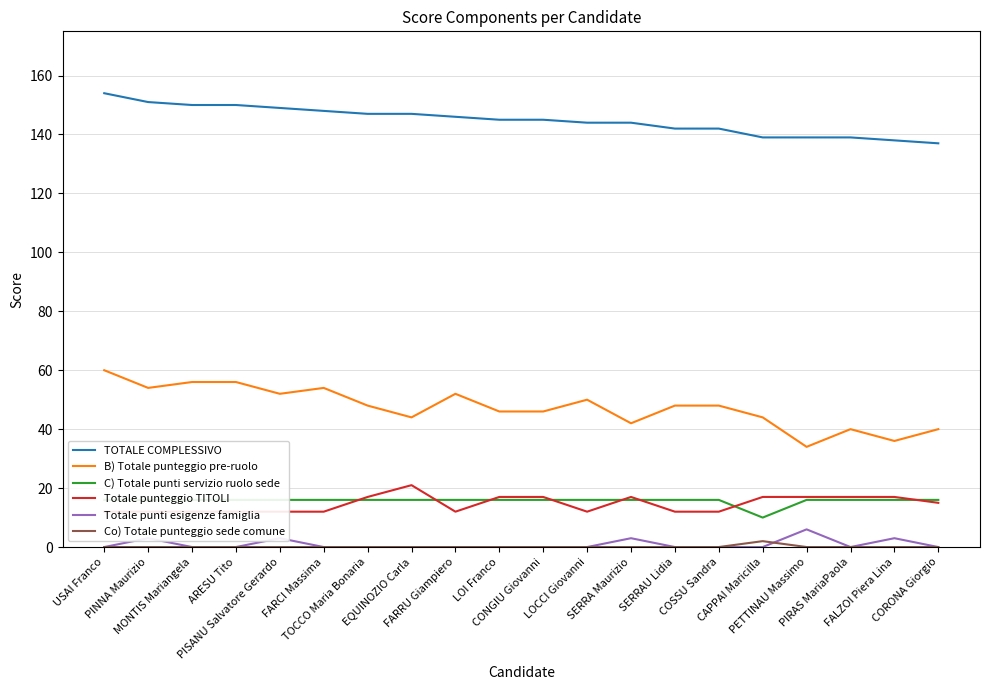

Which has a higher value, TOCCO Maria Bonaria or EQUINOZIO Carla?

TOCCO Maria Bonaria